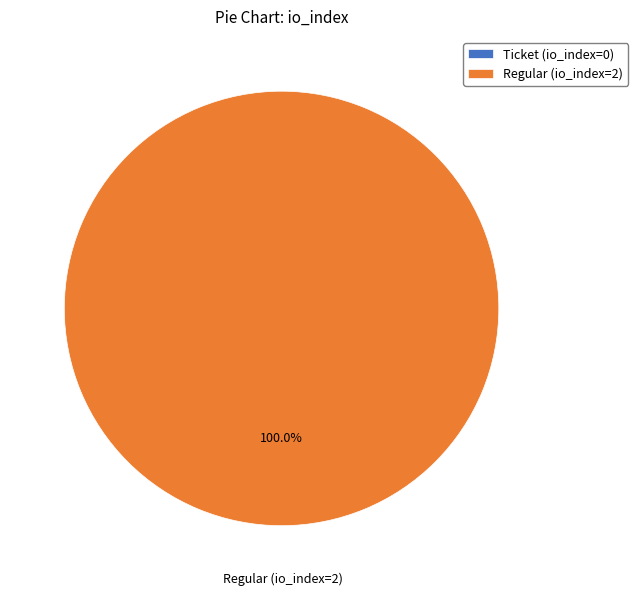

To the nearest percent, what is the average slice percentage?

50%